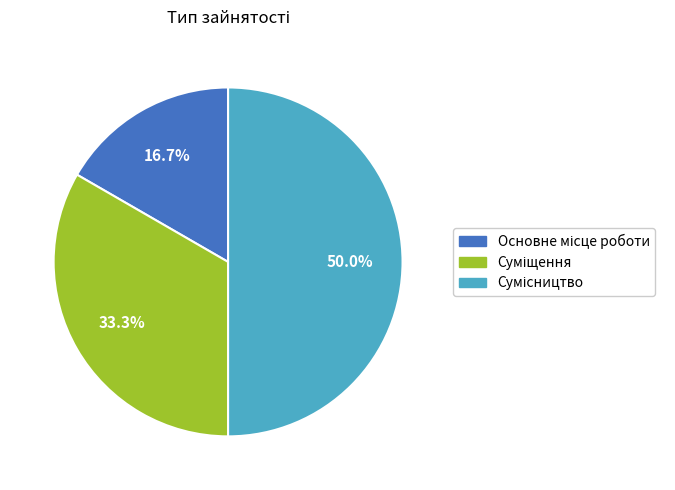

To the nearest percent, what is the average slice percentage?

33%